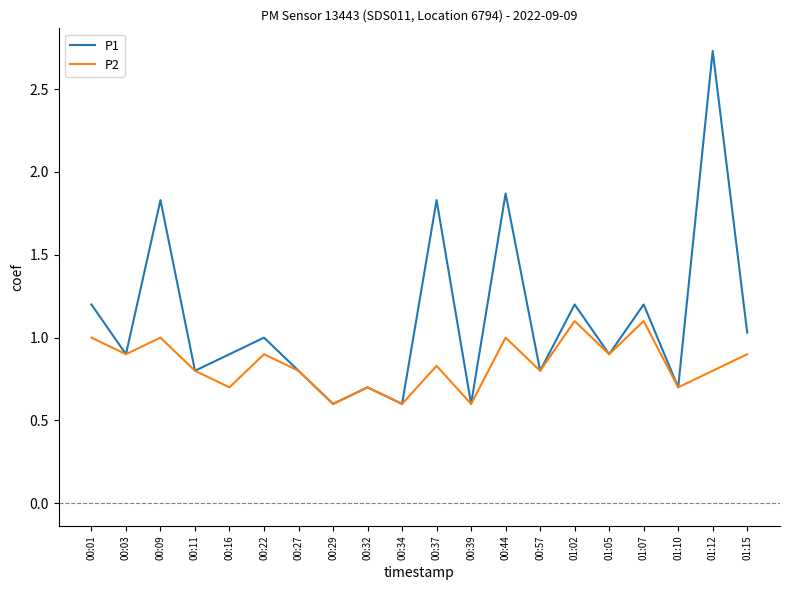

Where is P1 nearest to the value 1?

00:22